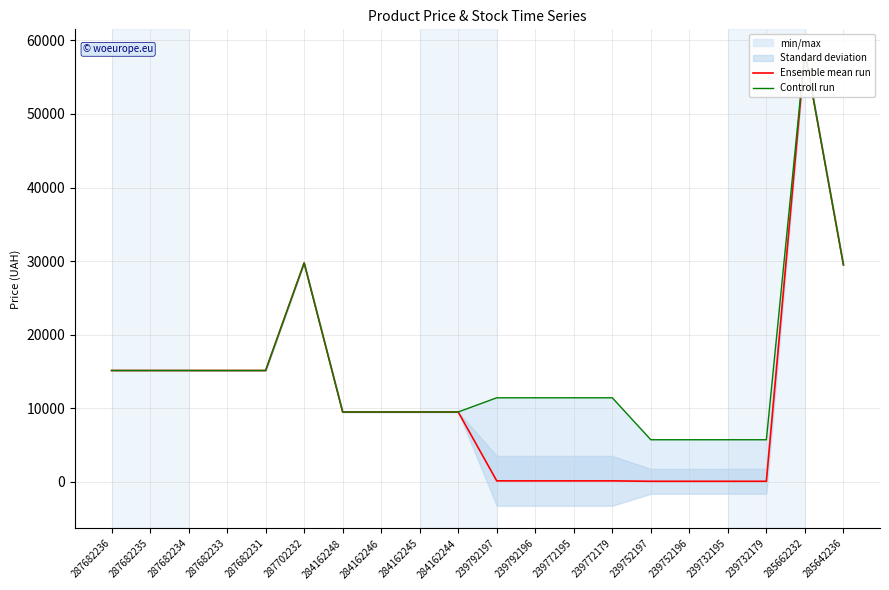

Reading left to right, transcribe all the data shown in this chart.

Ensemble mean run: 287682236=15120.0	287682235=15120.0	287682234=15120.0	287682233=15120.0	287682231=15120.0	287702232=29747.2	284162248=9480.1	284162246=9480.1	284162245=9480.1	284162244=9480.1	239792197=114.1	239792196=114.1	239772195=114.1	239772179=114.1	239752197=57.0	239752196=57.0	239732195=57.0	239732179=57.0	285662232=58426.5	285642236=29491.5
Controll run: 287682236=15120.0	287682235=15120.0	287682234=15120.0	287682233=15120.0	287682231=15120.0	287702232=29747.2	284162248=9480.1	284162246=9480.1	284162245=9480.1	284162244=9480.1	239792197=11410.0	239792196=11410.0	239772195=11410.0	239772179=11410.0	239752197=5705.0	239752196=5705.0	239732195=5705.0	239732179=5705.0	285662232=58426.5	285642236=29491.5